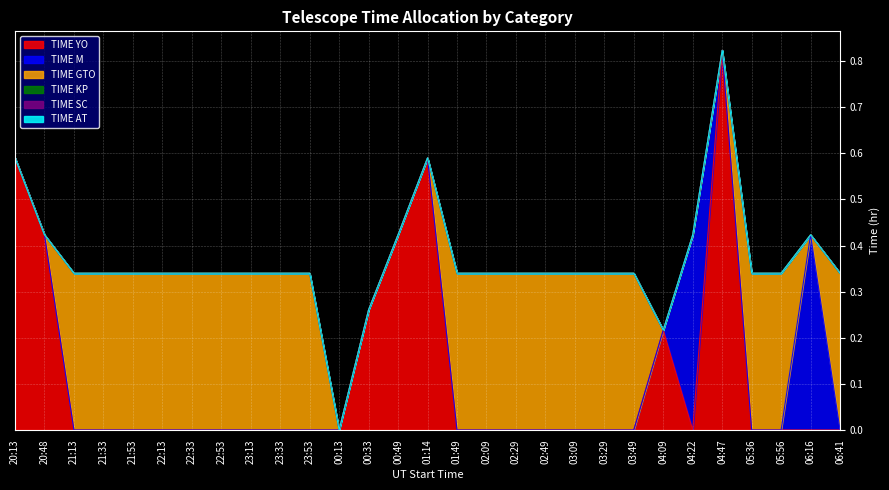

Where is TIME KP nearest to the value 0?

20:13